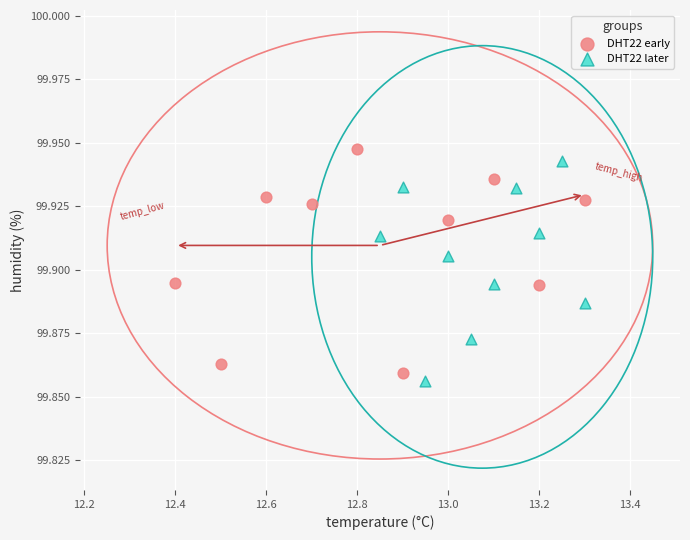

What are all the series names shown in the legend?

DHT22 early, DHT22 later